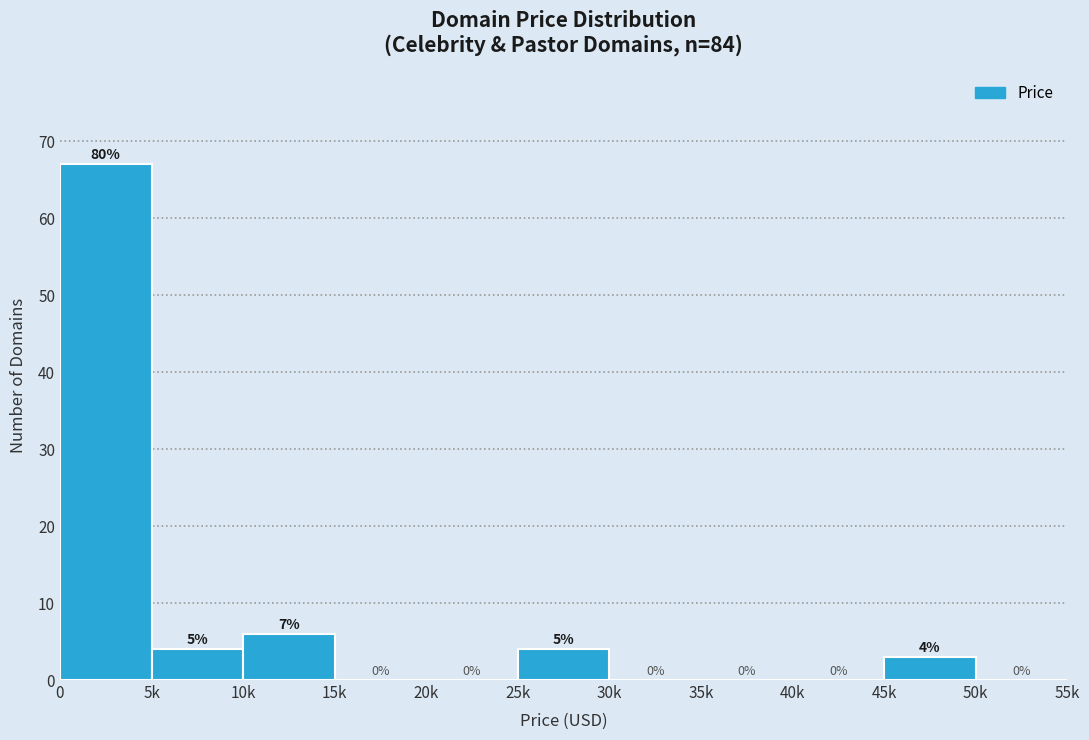

Reading left to right, list all the values displayed in this chart.

0=67	5k=4	10k=6	15k=0	20k=0	25k=4	30k=0	35k=0	40k=0	45k=3	50k=0